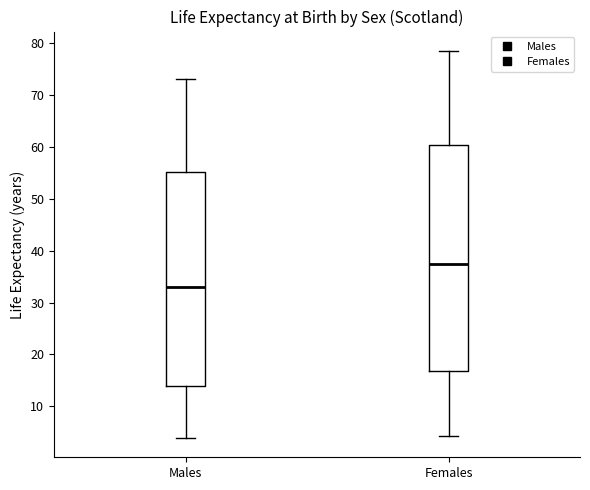

Reading left to right, transcribe this box plot: for each box, give where its median line is, the range the box spans, and where its two whiskers end, as read against the y-axis. The values are not printed on the chart, so give them approximately, as read against the axis.

Males: median 33, box 14 to 55, whiskers 4 to 73
Females: median 37, box 17 to 60, whiskers 4 to 79